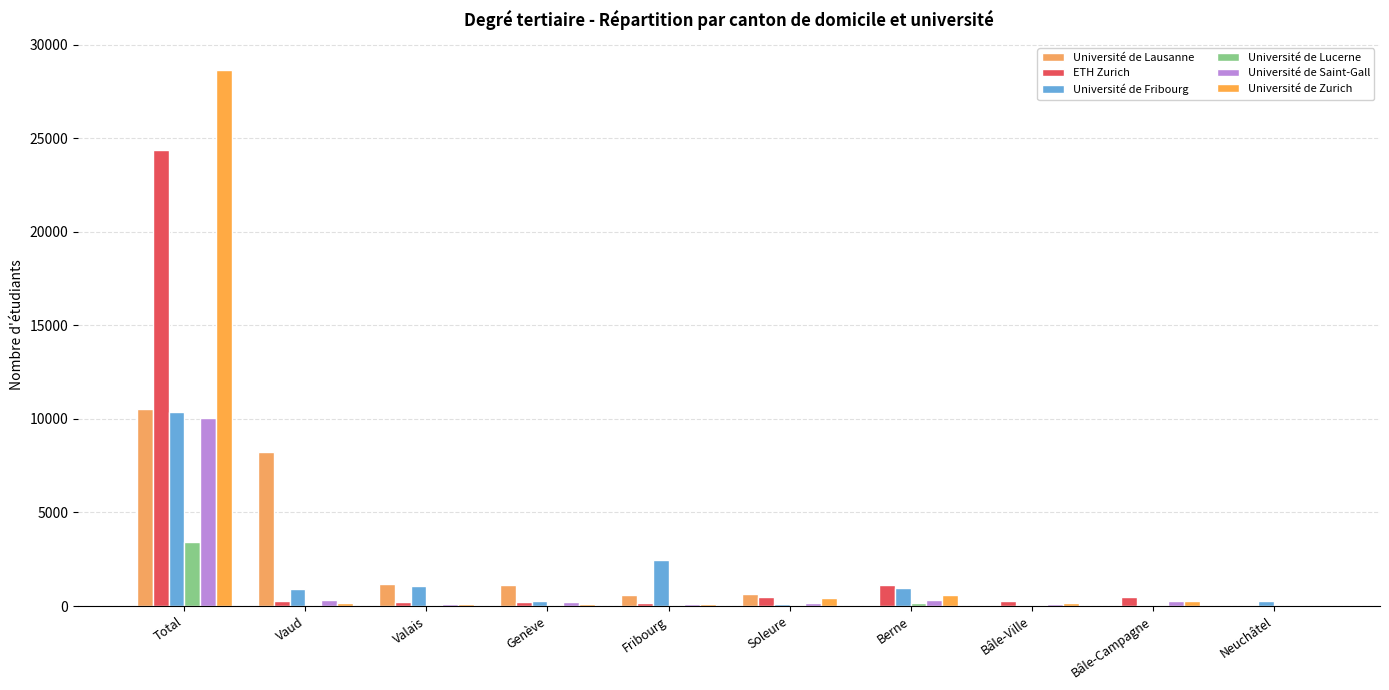

How many categories are shown in the chart?

10